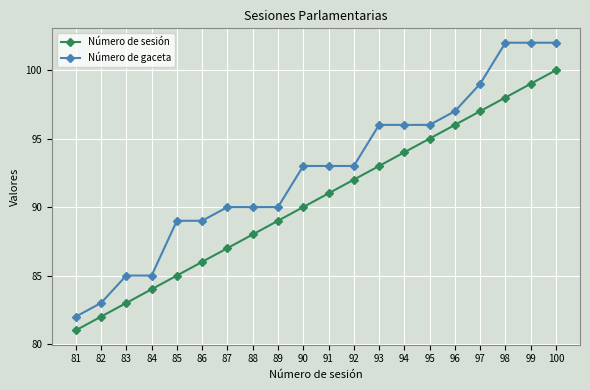

What is the lowest value of the Número de sesión series?

81